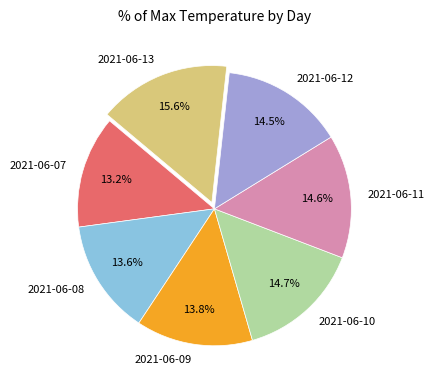

What percentage is NOT represented by 2021-06-09?

86.2%